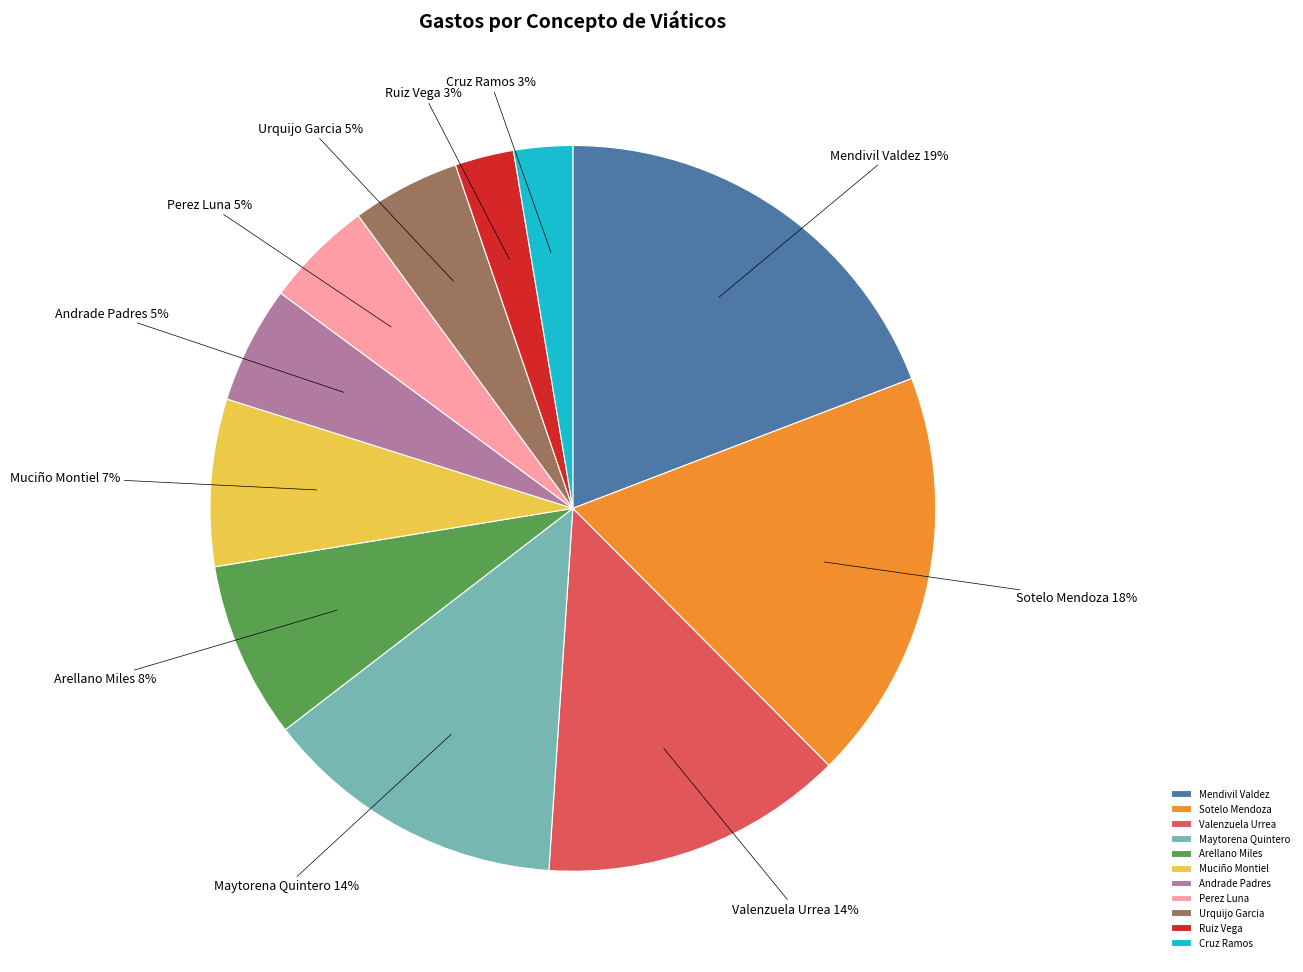

Which category has the biggest portion of the pie?

Mendivil Valdez